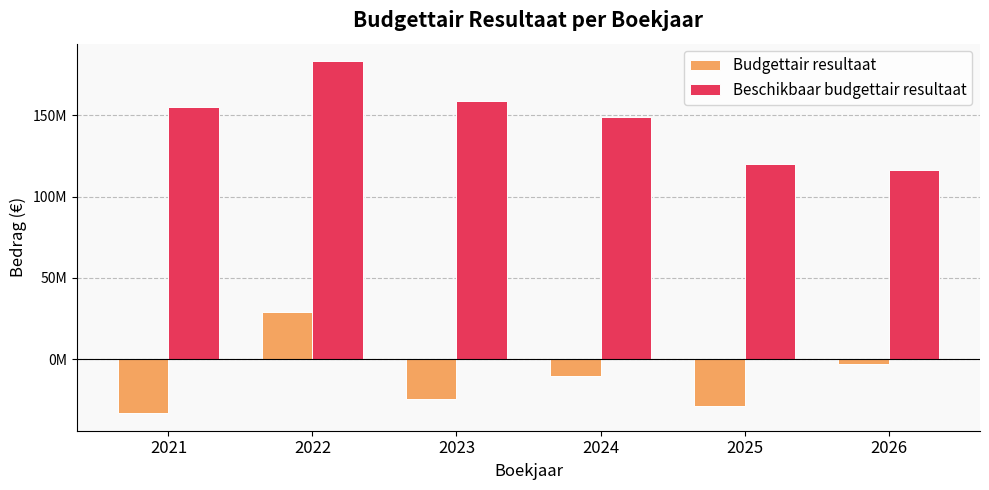

What is the spread (max minus min) of values at 2024?

158824781.9